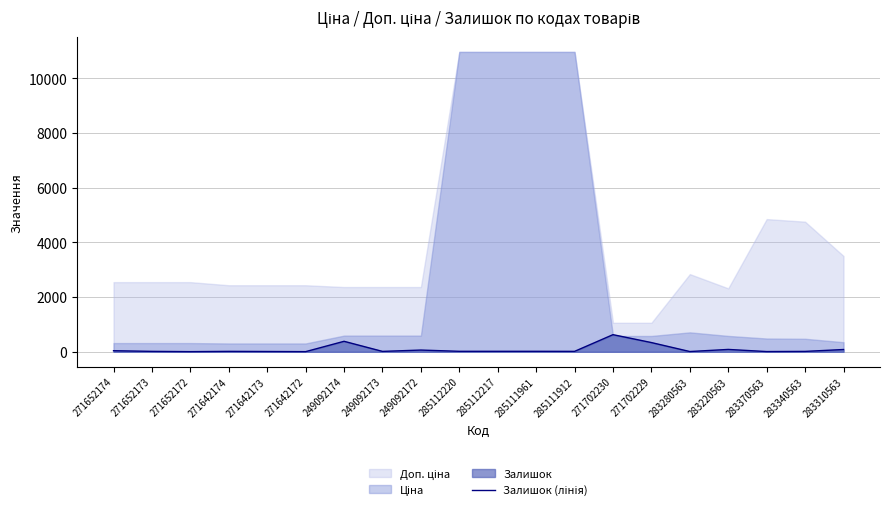

Which category has the lowest value across all series?

271652172